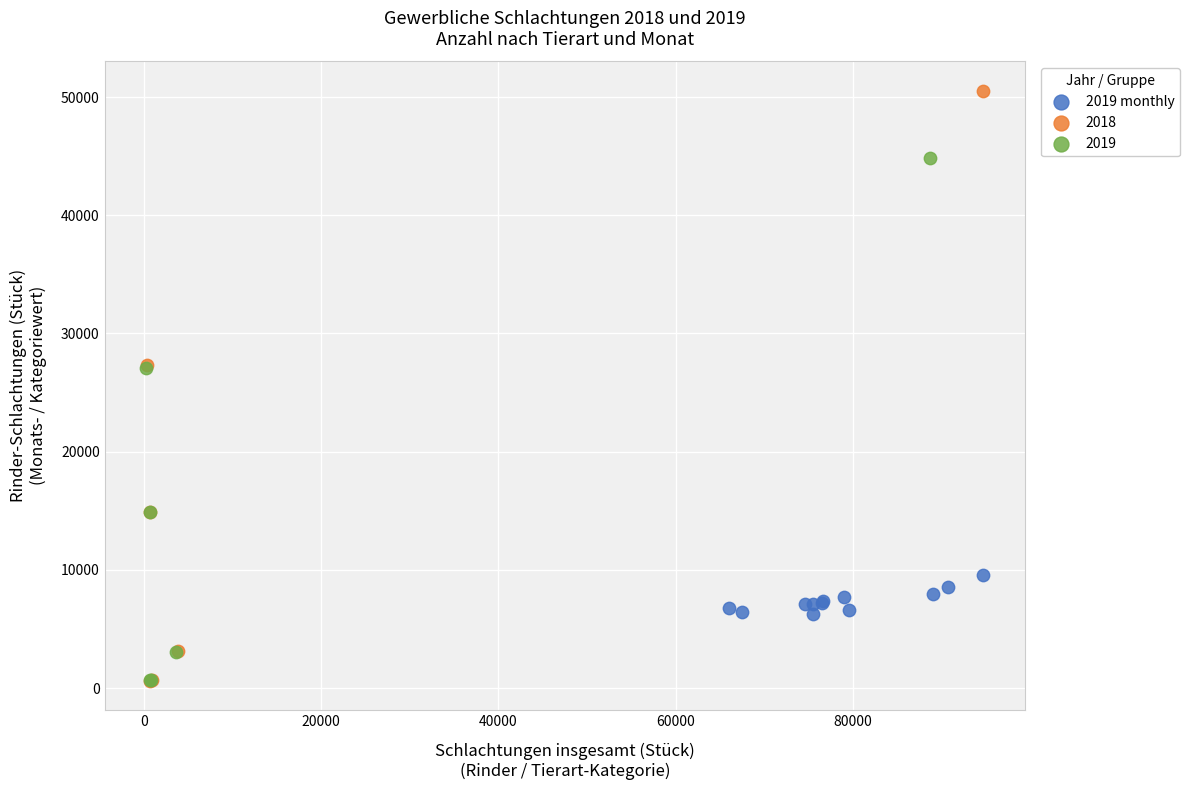

Which series reaches the maximum Y coordinate?

2018